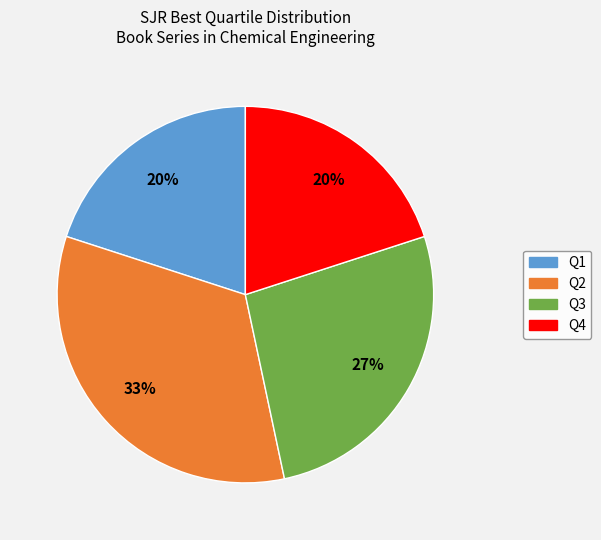

How many segments does this pie chart have?

4